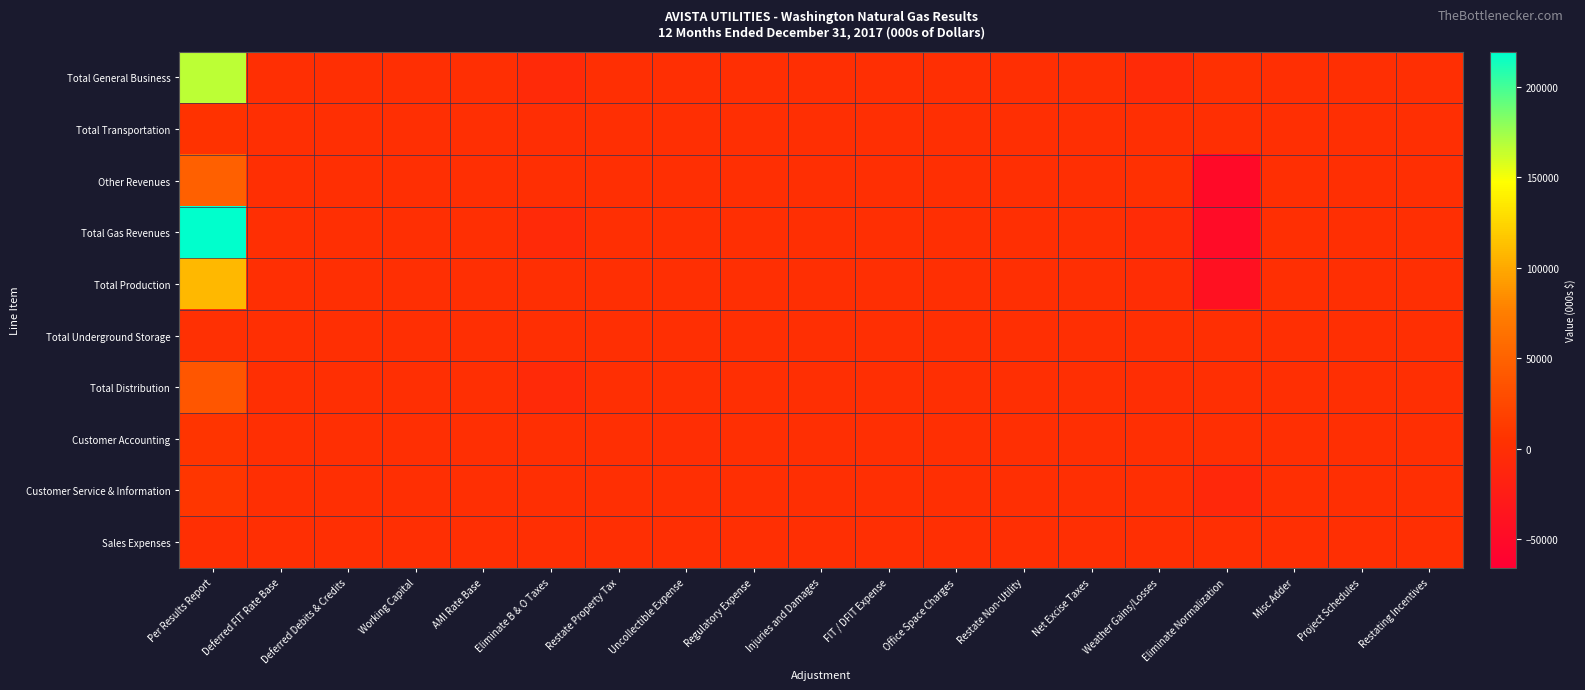

Which series has the largest total across all categories?

Total Gas Revenues